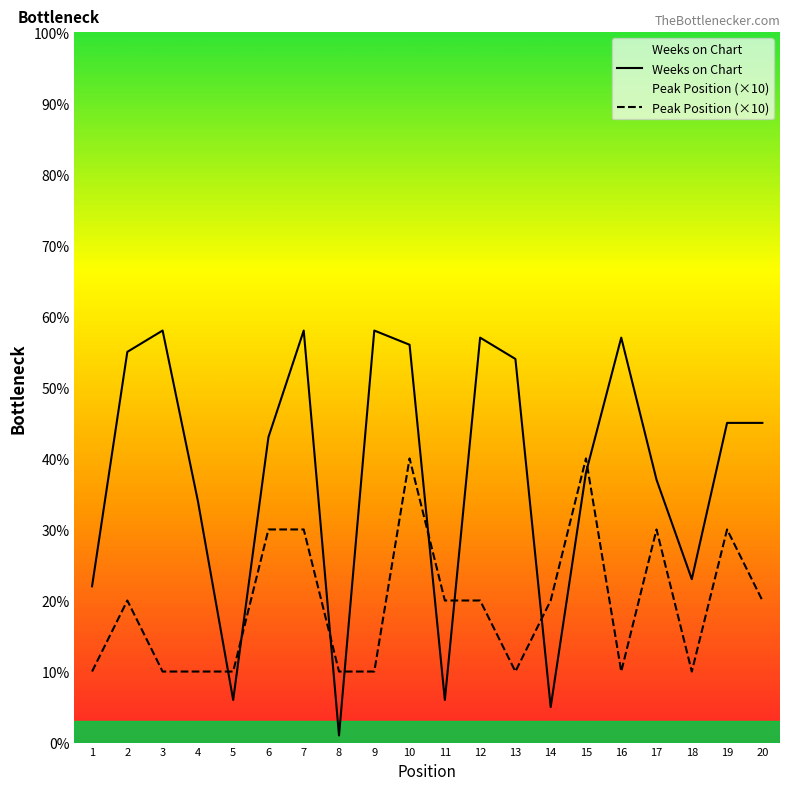

What is the difference between the second highest and second lowest values in the Weeks on Chart series?

53